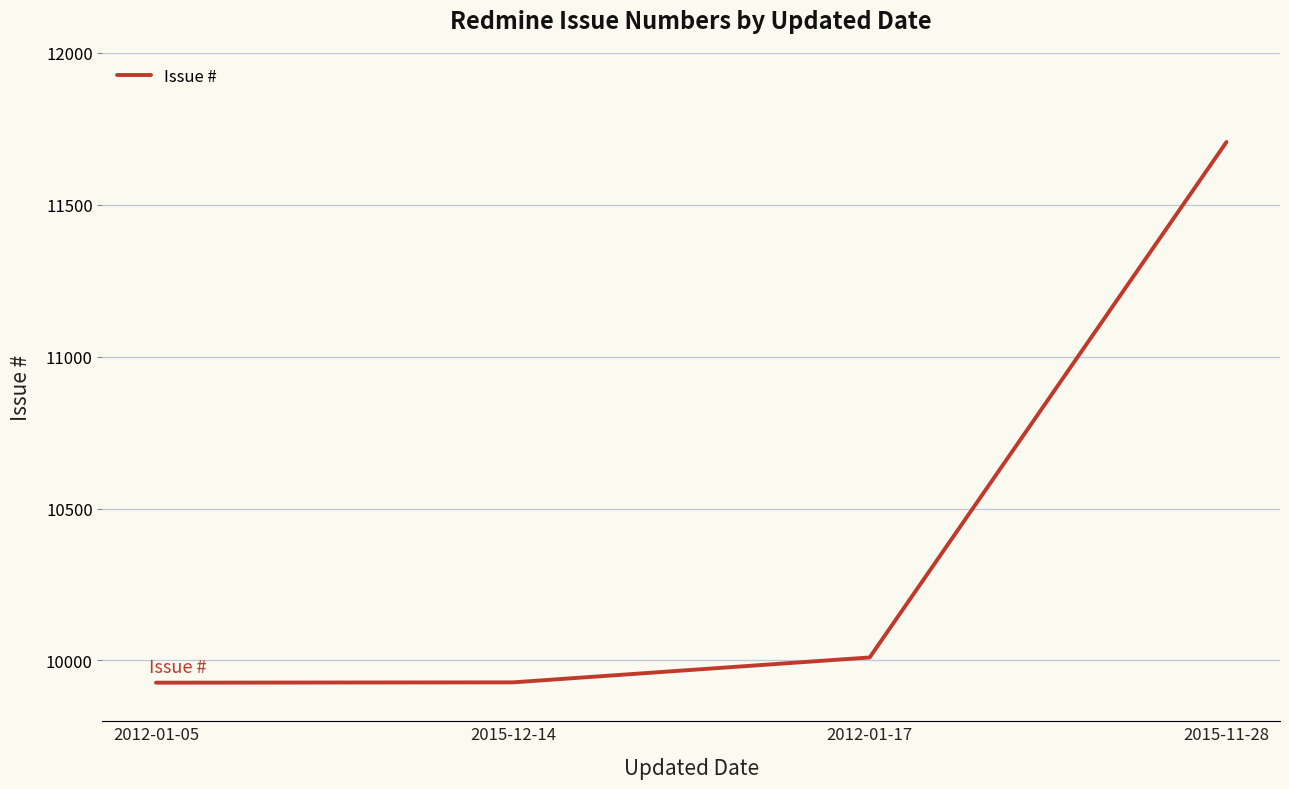

Does the chart have visible grid lines?

Yes